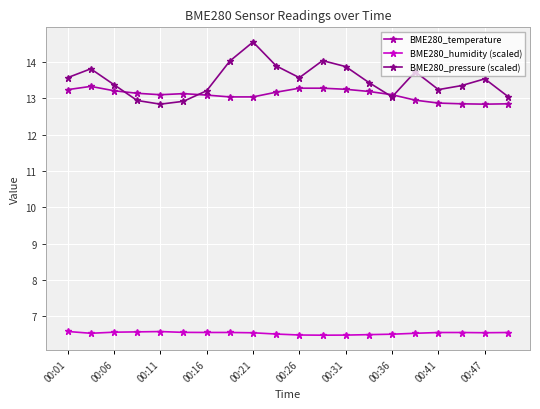

List the series in order of their peak value, highest first.

BME280_pressure (scaled), BME280_temperature, BME280_humidity (scaled)